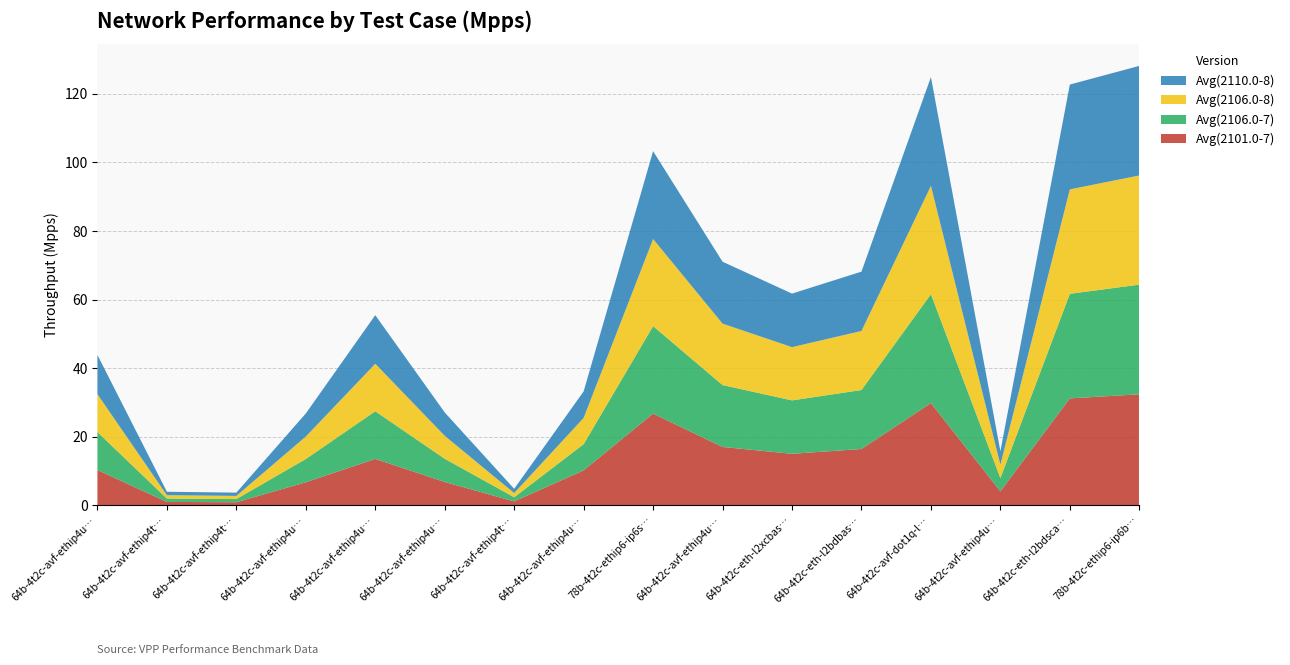

Reading left to right, what are all the values shown in this chart?

Avg(2101.0-7): 64b-4t2c-avf-ethip4udp-nat44det-h65536=10.3	64b-4t2c-avf-ethip4tcp-nat44ed-h16384=1.0	64b-4t2c-avf-ethip4tcp-nat44ed-h65536=0.9	64b-4t2c-avf-ethip4udp-nat44ed-h1024=6.7	64b-4t2c-avf-ethip4udp-nat44det-h16384=13.5	64b-4t2c-avf-ethip4udp-nat44ed-h16384=6.8	64b-4t2c-avf-ethip4tcp-nat44ed-h1024=1.1	64b-4t2c-avf-ethip4udp-nat44det-h1024=10.2	78b-4t2c-ethip6-ip6scale20k-rnd=26.8	64b-4t2c-avf-ethip4udp-ip4base-iacl50sl=17.0	64b-4t2c-eth-l2xcbase-eth-2vhostvr1024=15.0	64b-4t2c-eth-l2bdbasemaclrn-eth-2memif=16.4	64b-4t2c-avf-dot1q-l2bdbasemaclrn=29.8	64b-4t2c-avf-ethip4udp-ip4base-h16384=4.1	64b-4t2c-eth-l2bdscale10kmaclrn=31.2	78b-4t2c-ethip6-ip6base=32.4
Avg(2106.0-7): 64b-4t2c-avf-ethip4udp-nat44det-h65536=11.1	64b-4t2c-avf-ethip4tcp-nat44ed-h16384=1.0	64b-4t2c-avf-ethip4tcp-nat44ed-h65536=0.9	64b-4t2c-avf-ethip4udp-nat44ed-h1024=6.8	64b-4t2c-avf-ethip4udp-nat44det-h16384=13.9	64b-4t2c-avf-ethip4udp-nat44ed-h16384=6.8	64b-4t2c-avf-ethip4tcp-nat44ed-h1024=1.2	64b-4t2c-avf-ethip4udp-nat44det-h1024=7.6	78b-4t2c-ethip6-ip6scale20k-rnd=25.5	64b-4t2c-avf-ethip4udp-ip4base-iacl50sl=18.1	64b-4t2c-eth-l2xcbase-eth-2vhostvr1024=15.6	64b-4t2c-eth-l2bdbasemaclrn-eth-2memif=17.2	64b-4t2c-avf-dot1q-l2bdbasemaclrn=31.7	64b-4t2c-avf-ethip4udp-ip4base-h16384=3.9	64b-4t2c-eth-l2bdscale10kmaclrn=30.5	78b-4t2c-ethip6-ip6base=32.0
Avg(2106.0-8): 64b-4t2c-avf-ethip4udp-nat44det-h65536=11.0	64b-4t2c-avf-ethip4tcp-nat44ed-h16384=1.0	64b-4t2c-avf-ethip4tcp-nat44ed-h65536=0.9	64b-4t2c-avf-ethip4udp-nat44ed-h1024=6.5	64b-4t2c-avf-ethip4udp-nat44det-h16384=13.8	64b-4t2c-avf-ethip4udp-nat44ed-h16384=6.7	64b-4t2c-avf-ethip4tcp-nat44ed-h1024=1.2	64b-4t2c-avf-ethip4udp-nat44det-h1024=7.7	78b-4t2c-ethip6-ip6scale20k-rnd=25.4	64b-4t2c-avf-ethip4udp-ip4base-iacl50sl=17.9	64b-4t2c-eth-l2xcbase-eth-2vhostvr1024=15.5	64b-4t2c-eth-l2bdbasemaclrn-eth-2memif=17.2	64b-4t2c-avf-dot1q-l2bdbasemaclrn=31.6	64b-4t2c-avf-ethip4udp-ip4base-h16384=3.9	64b-4t2c-eth-l2bdscale10kmaclrn=30.4	78b-4t2c-ethip6-ip6base=31.8
Avg(2110.0-8): 64b-4t2c-avf-ethip4udp-nat44det-h65536=11.4	64b-4t2c-avf-ethip4tcp-nat44ed-h16384=1.0	64b-4t2c-avf-ethip4tcp-nat44ed-h65536=1.0	64b-4t2c-avf-ethip4udp-nat44ed-h1024=6.7	64b-4t2c-avf-ethip4udp-nat44det-h16384=14.2	64b-4t2c-avf-ethip4udp-nat44ed-h16384=6.8	64b-4t2c-avf-ethip4tcp-nat44ed-h1024=1.2	64b-4t2c-avf-ethip4udp-nat44det-h1024=7.7	78b-4t2c-ethip6-ip6scale20k-rnd=25.6	64b-4t2c-avf-ethip4udp-ip4base-iacl50sl=18.0	64b-4t2c-eth-l2xcbase-eth-2vhostvr1024=15.6	64b-4t2c-eth-l2bdbasemaclrn-eth-2memif=17.3	64b-4t2c-avf-dot1q-l2bdbasemaclrn=31.7	64b-4t2c-avf-ethip4udp-ip4base-h16384=3.9	64b-4t2c-eth-l2bdscale10kmaclrn=30.6	78b-4t2c-ethip6-ip6base=32.0